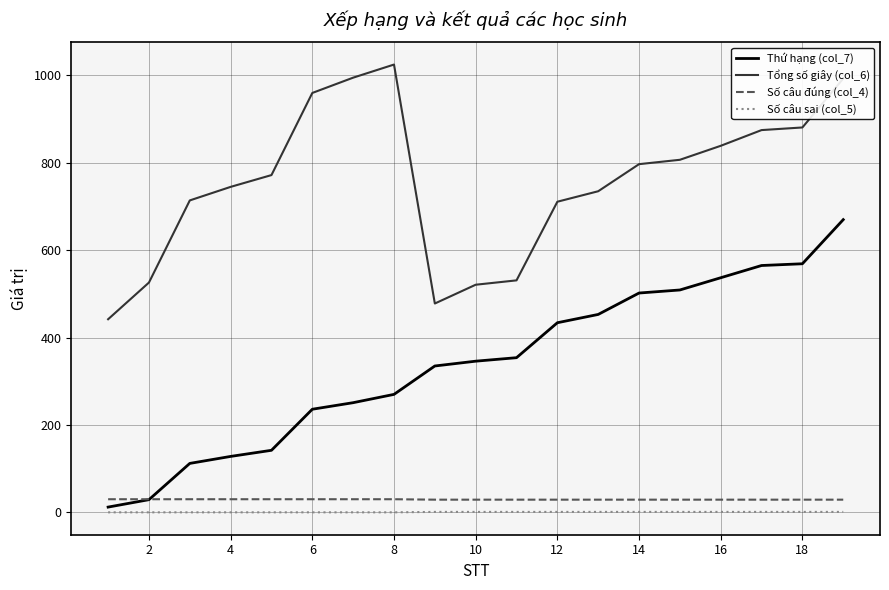

True or false: Thứ hạng (col_7) and Tổng số giây (col_6) intersect in this chart.

False